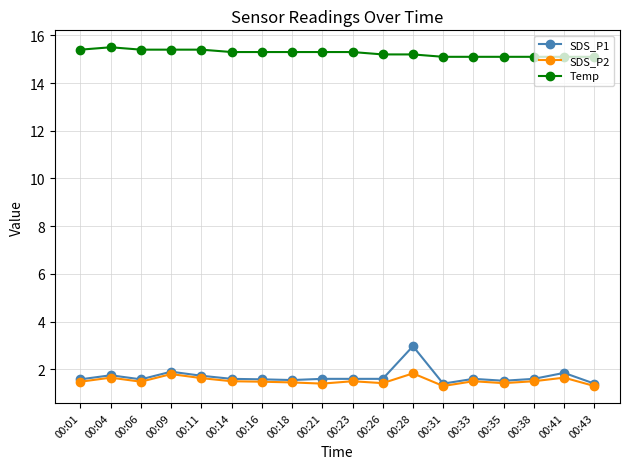

Count the SDS_P2 values in the range 1 to 2.

18